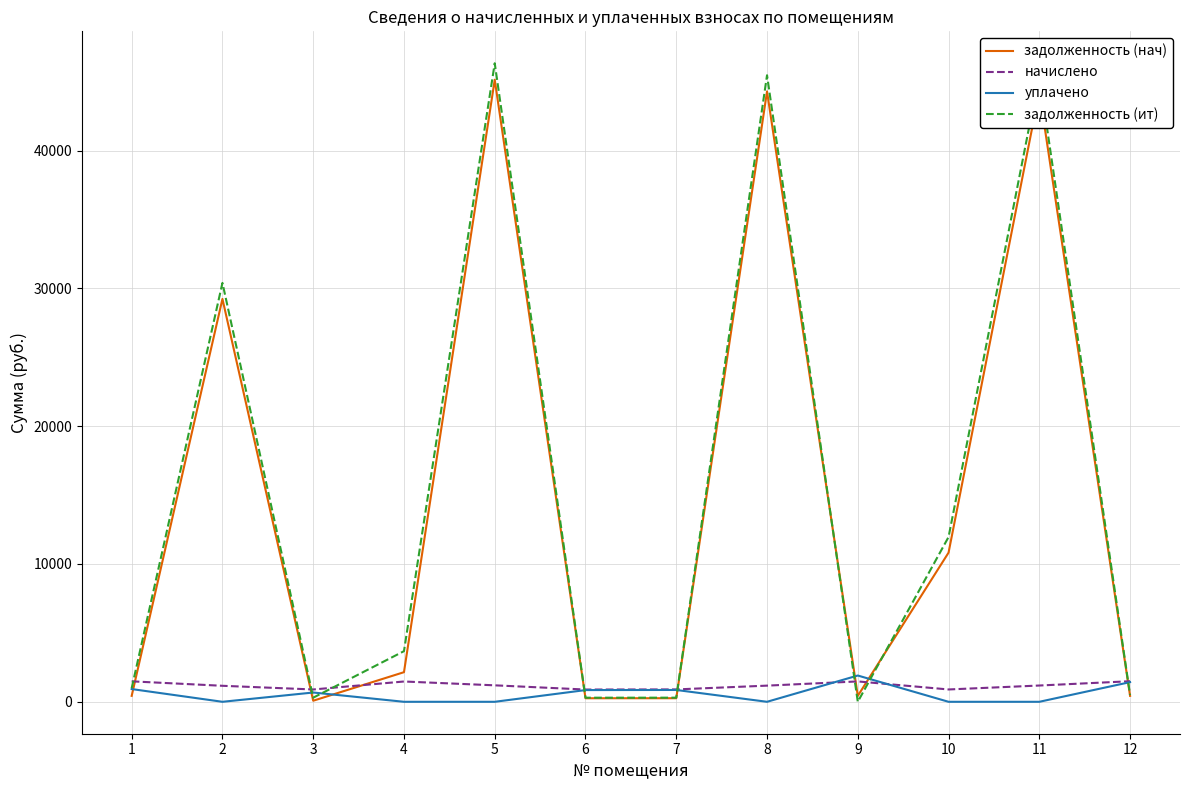

What is the total value across all series at 1?

3828.6